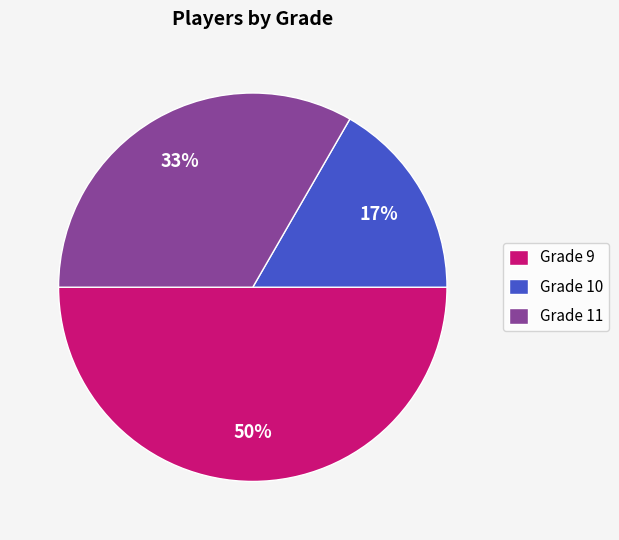

Which category has the biggest portion of the pie?

Grade 9